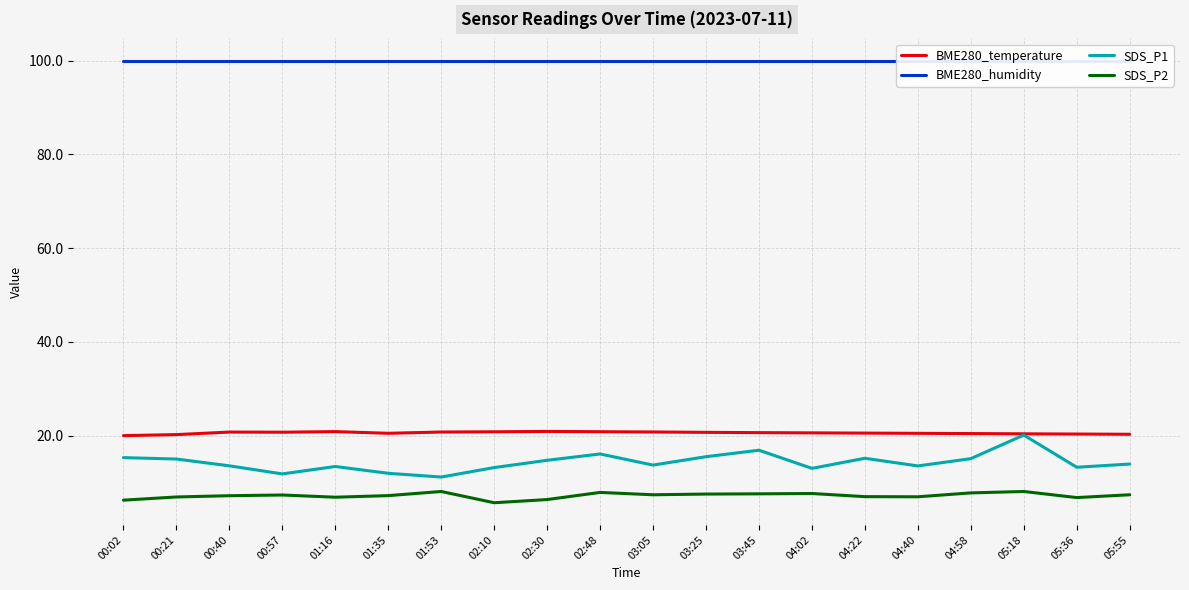

What position from the right is 03:45?

8